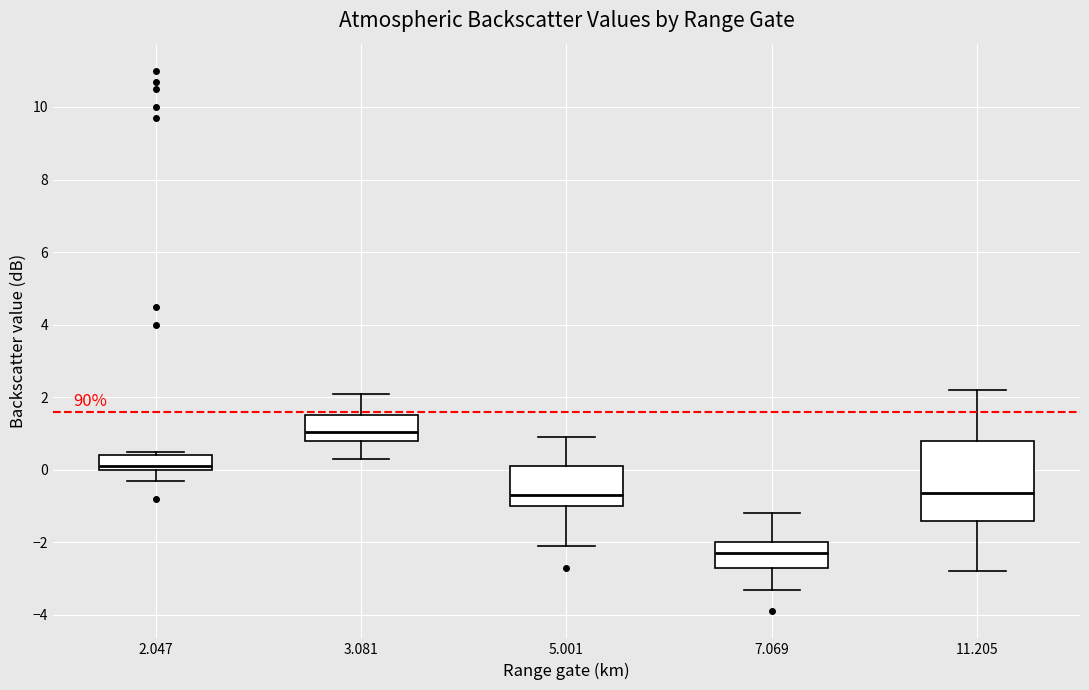

Where does the lower whisker of the box at x = 11.205 end on the y-axis? The values are not printed on the chart, so give them approximately, as read against the axis.

-2.8